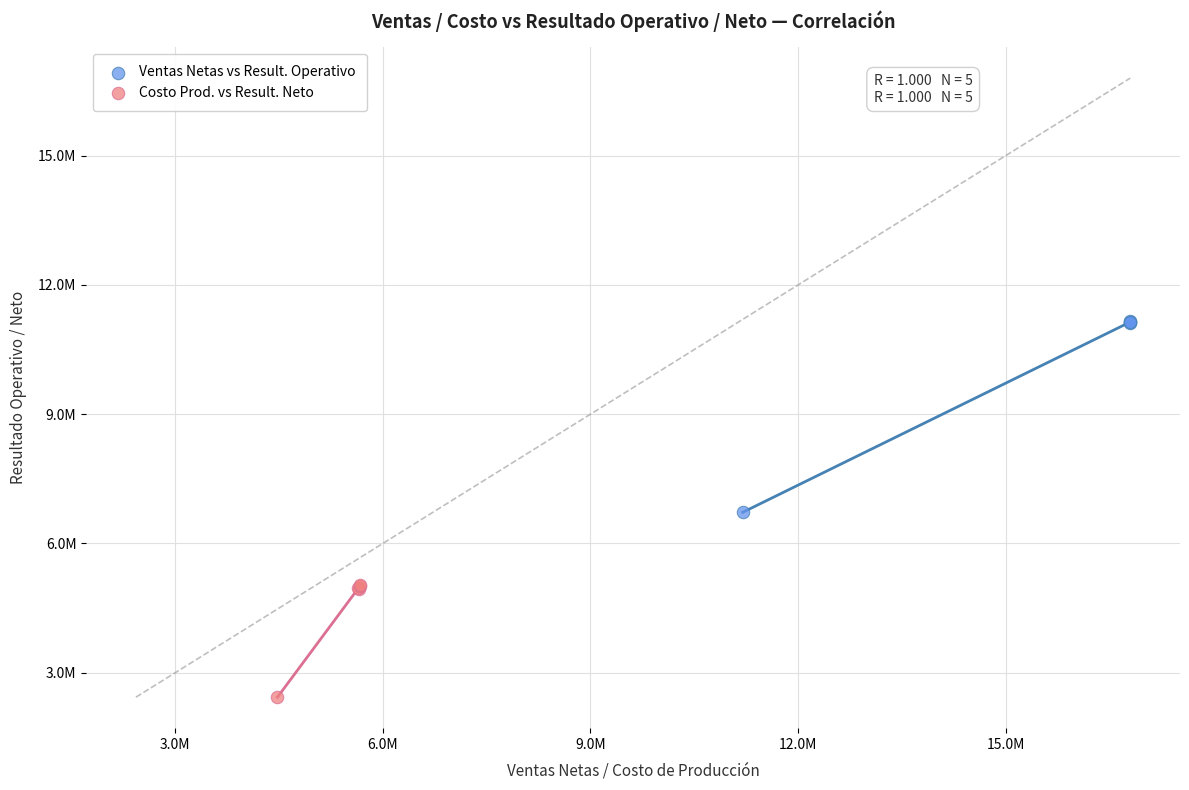

What are all the series names shown in the legend?

Ventas Netas vs Result. Operativo, Costo Prod. vs Result. Neto